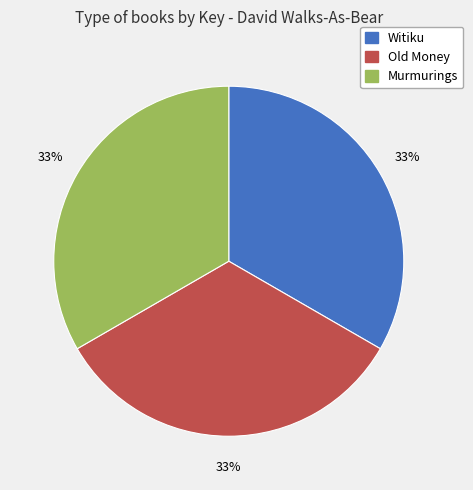

Count the number of slices in the pie.

3